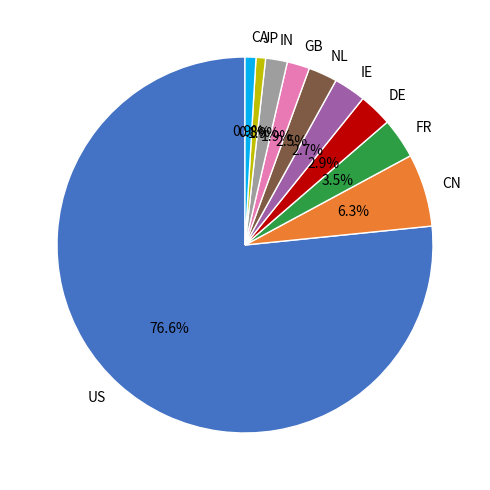

How many slices are in this pie chart?

10